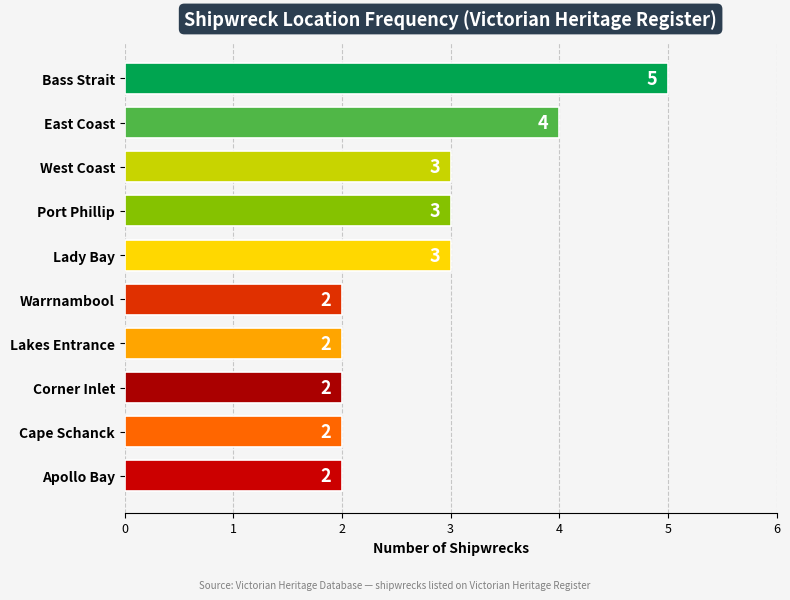

What is the sum of all values?

28